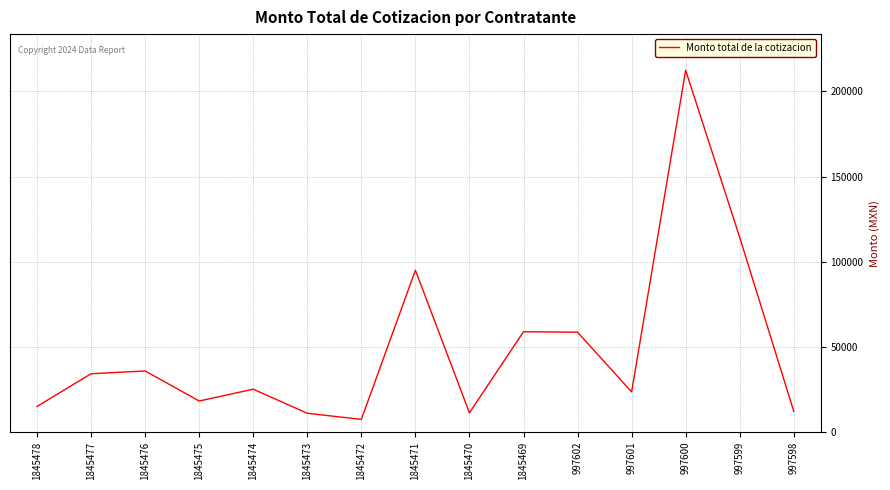

At which category does the chart reach its peak across all series?

997600